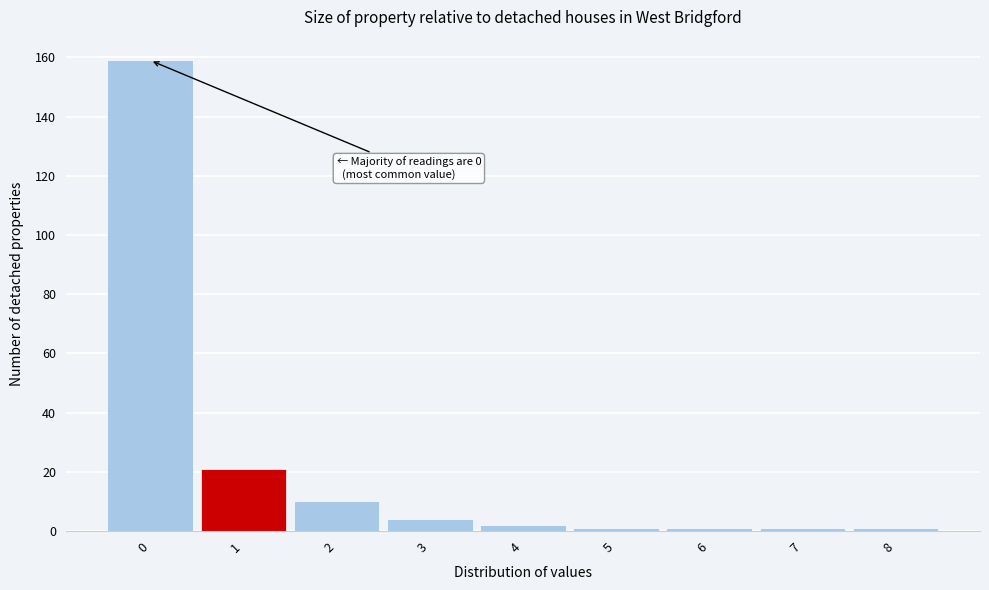

Over which range of the x-axis is the bar tallest?

-0.5 to 0.5